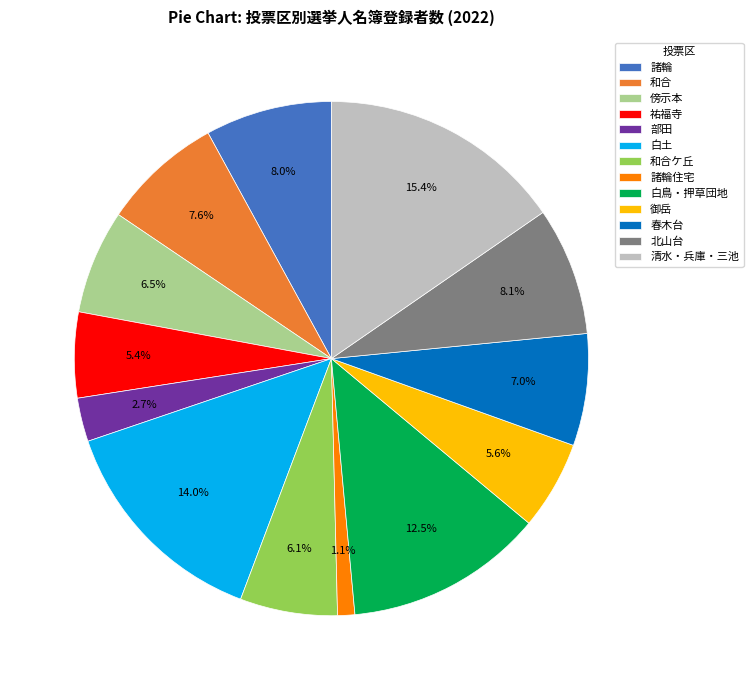

To the nearest percent, what percentage of the pie is 北山台?

8%